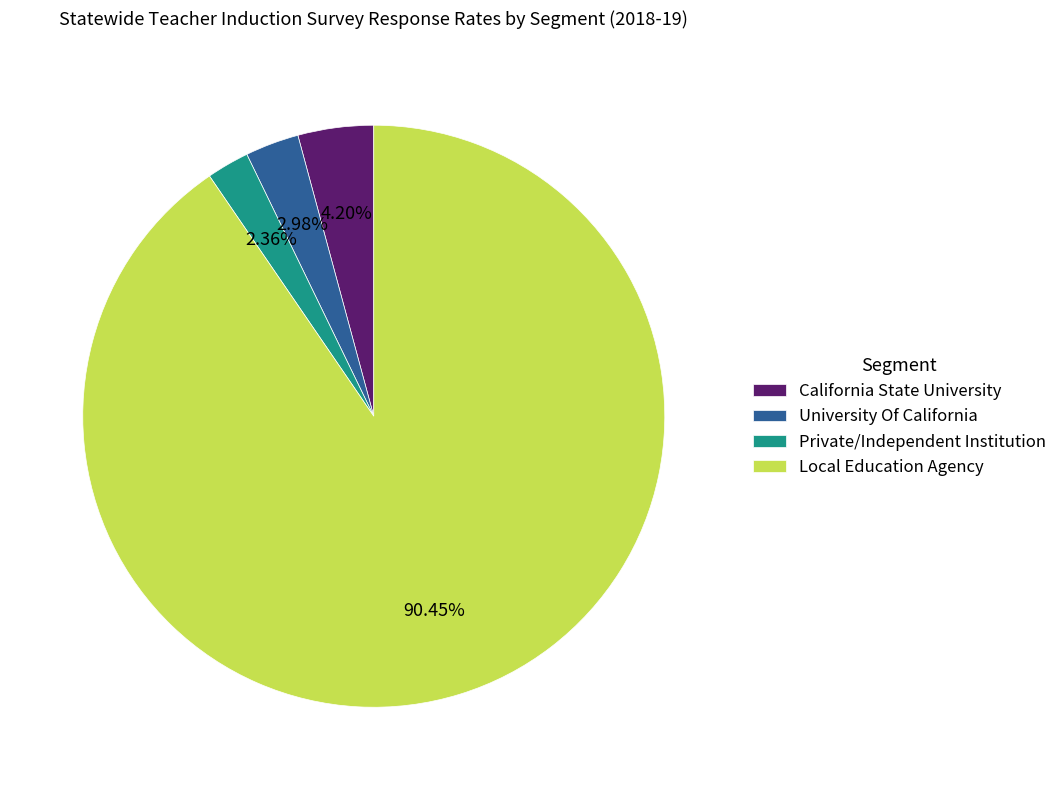

Is it true that University Of California is 3% of the pie?

True